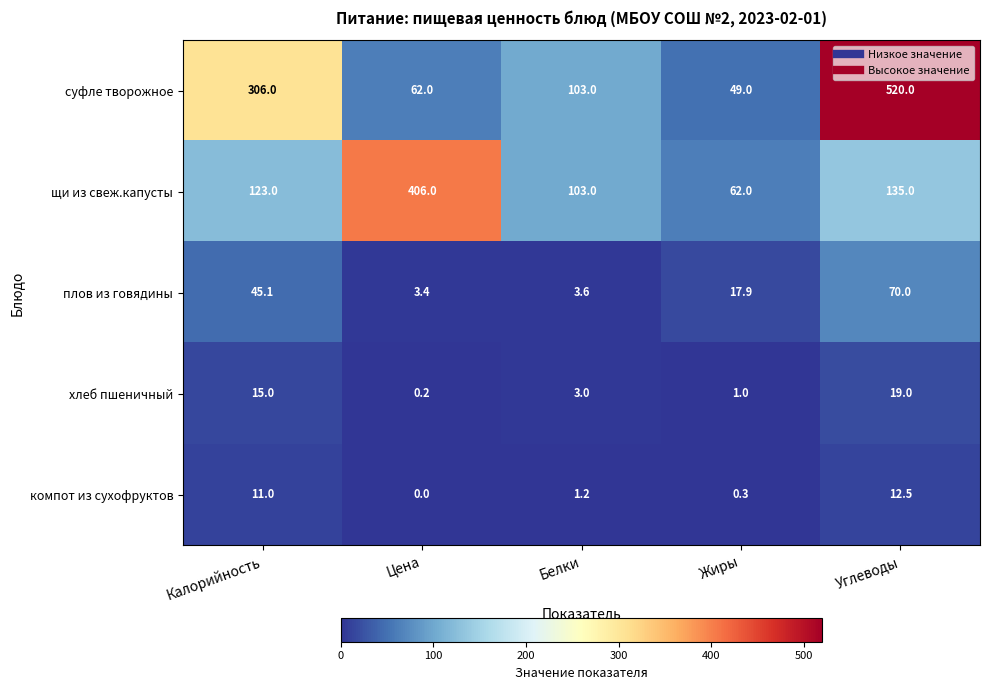

Between Цена and Жиры, which series saw the biggest shift?

щи из свеж.капусты